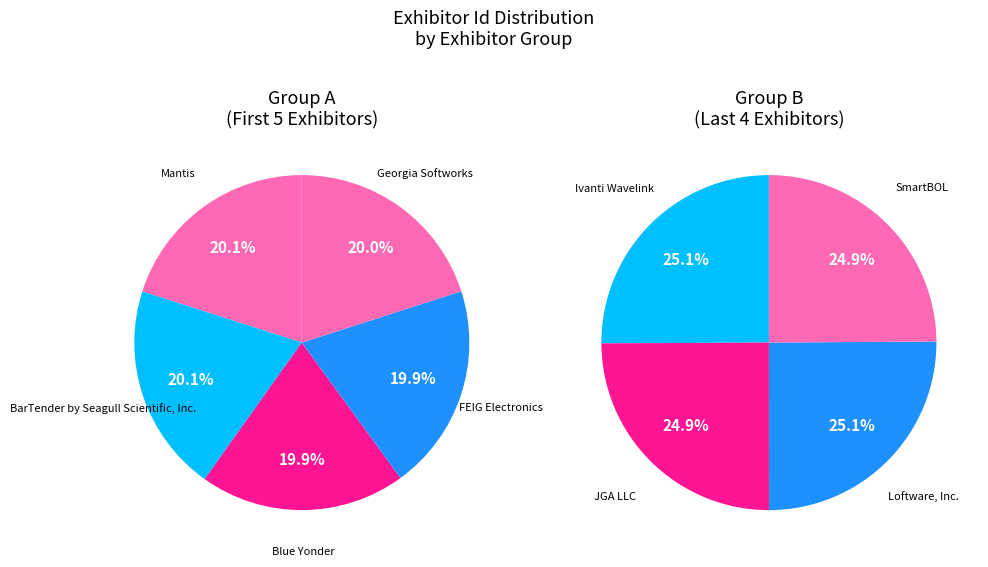

How many slices are in this pie chart?

9